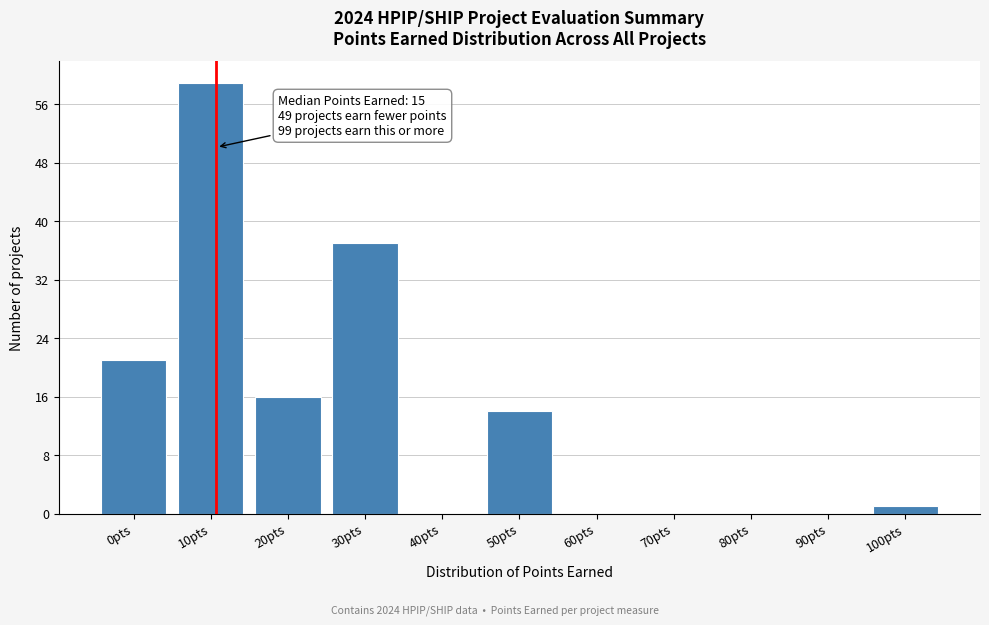

Reading right to left, transcribe all the data shown in this chart.

100pts=1	90pts=0	80pts=0	70pts=0	60pts=0	50pts=14	40pts=0	30pts=37	20pts=16	10pts=59	0pts=21